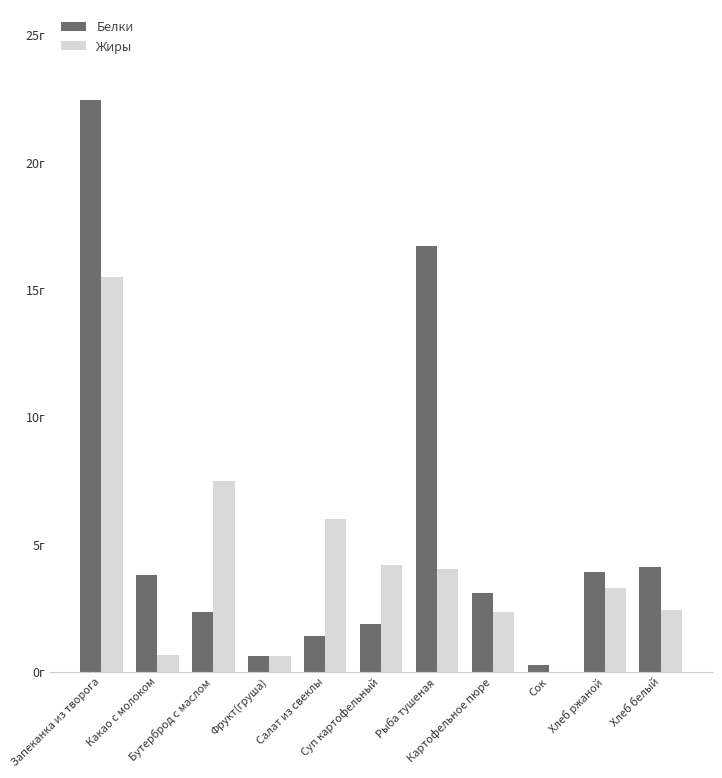

What is the lowest value of the Белки series?

0.3